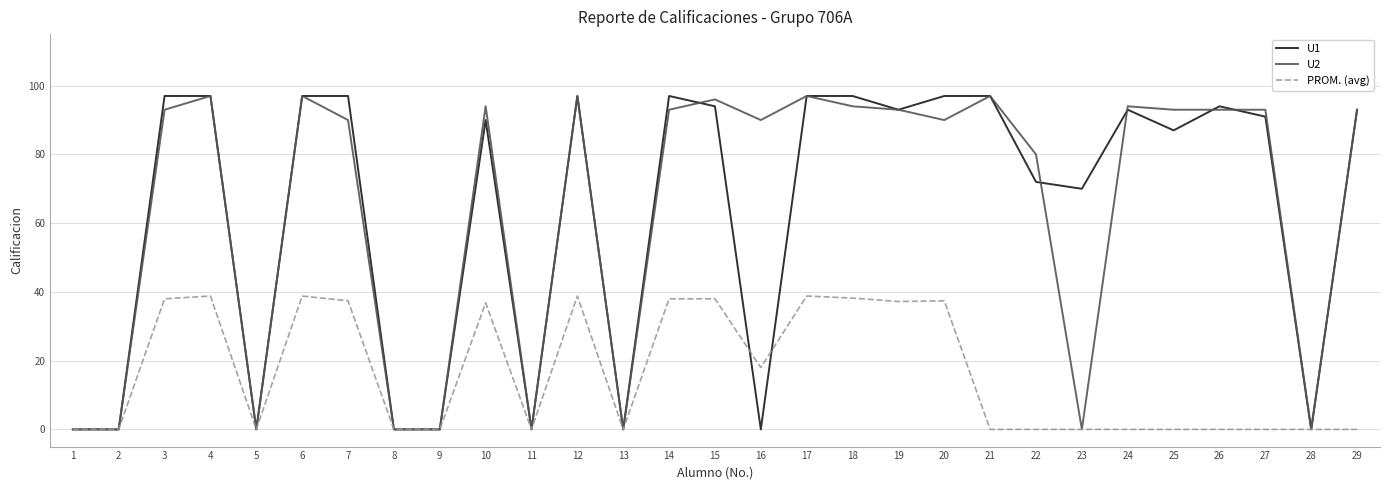

The value of U2 at 4 is 97.0. True or false?

True